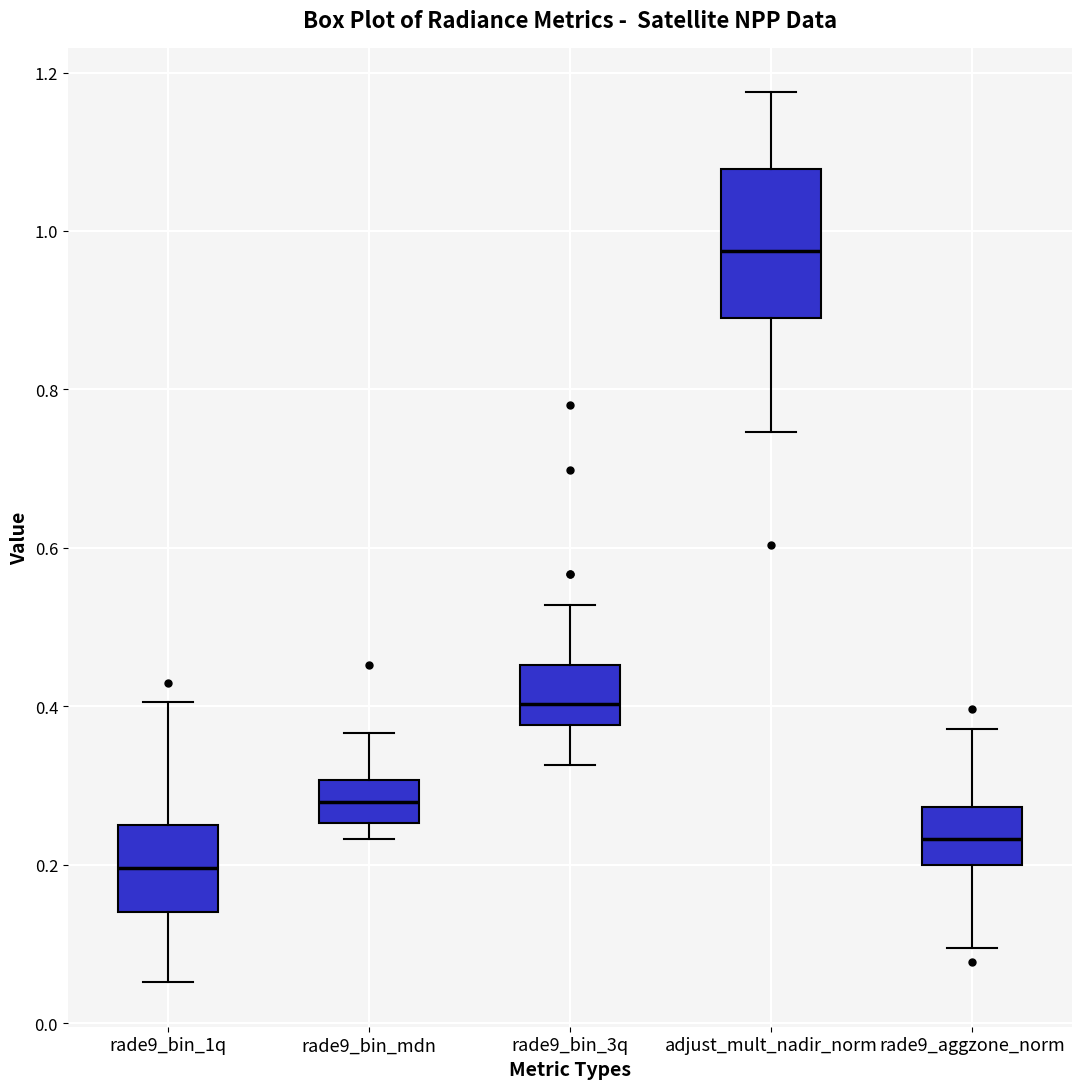

Which box is the tallest, from its lower edge to its upper edge?

adjust_mult_nadir_norm